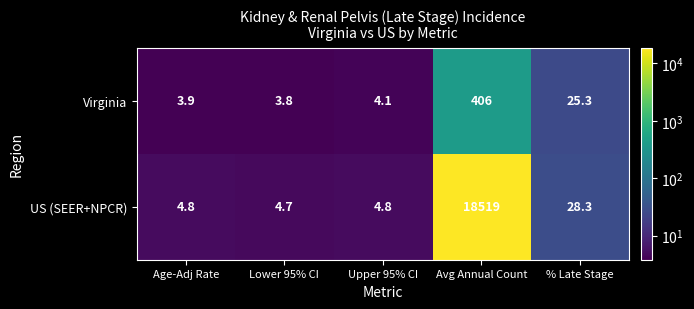

List the series in order of their peak value, lowest first.

Virginia, US (SEER+NPCR)